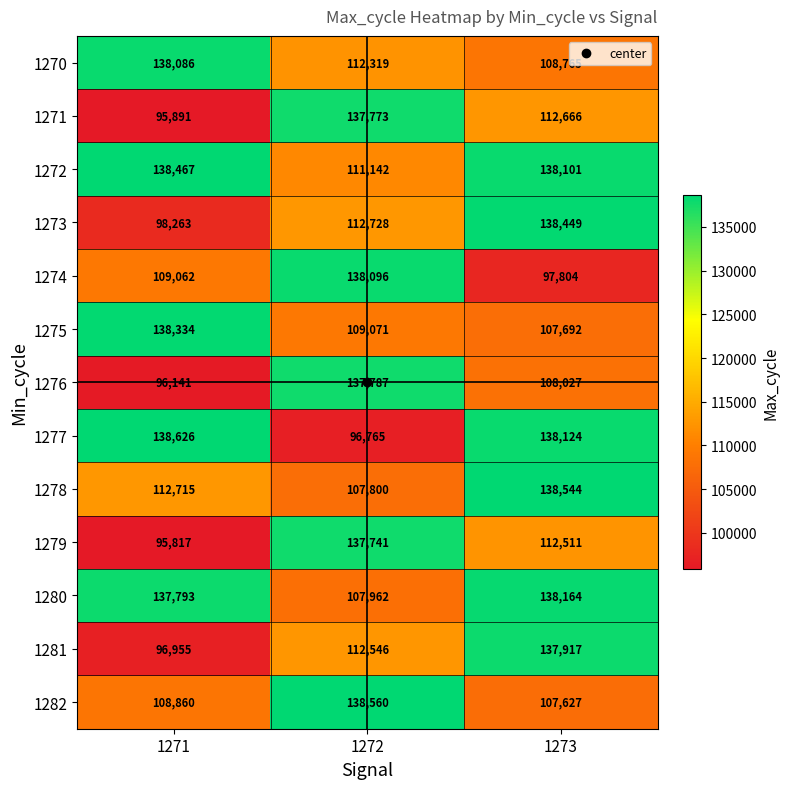

The 1275 series shows 109071 at 1272. True or false?

True